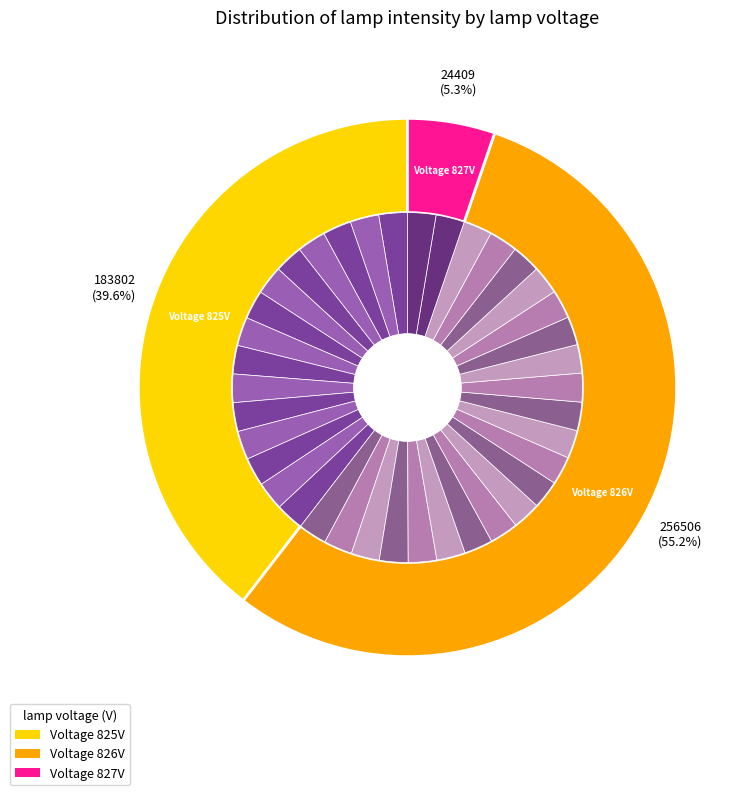

To the nearest percent, what is the combined percentage of 16 and 34?

5%